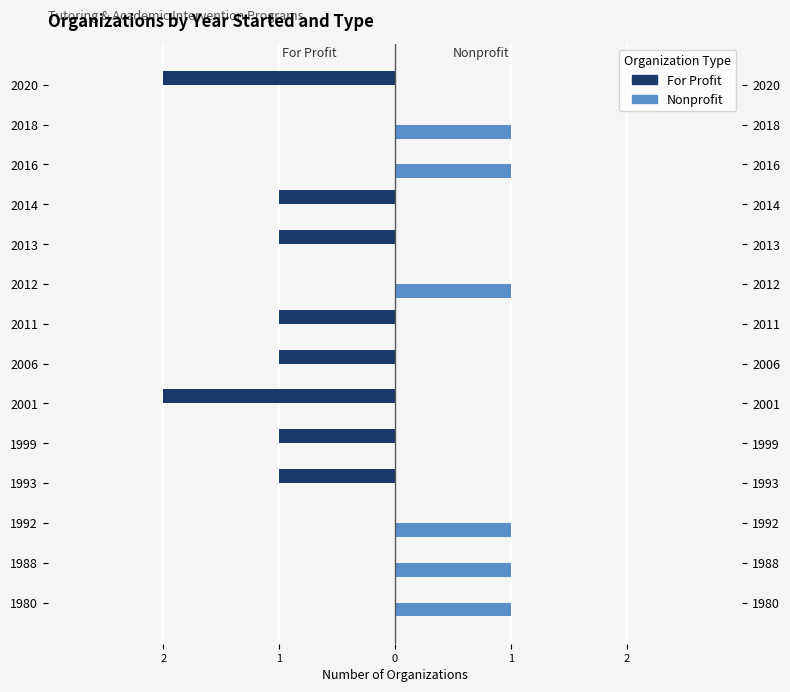

How many groups of bars are there?

14